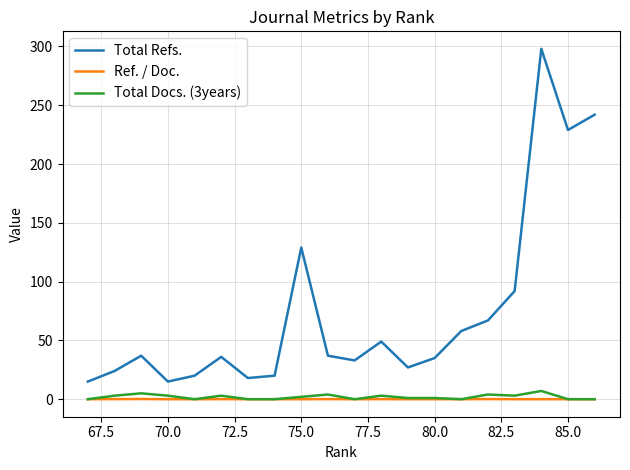

True or false: Ref. / Doc. and Total Docs. (3years) cross at least once.

False